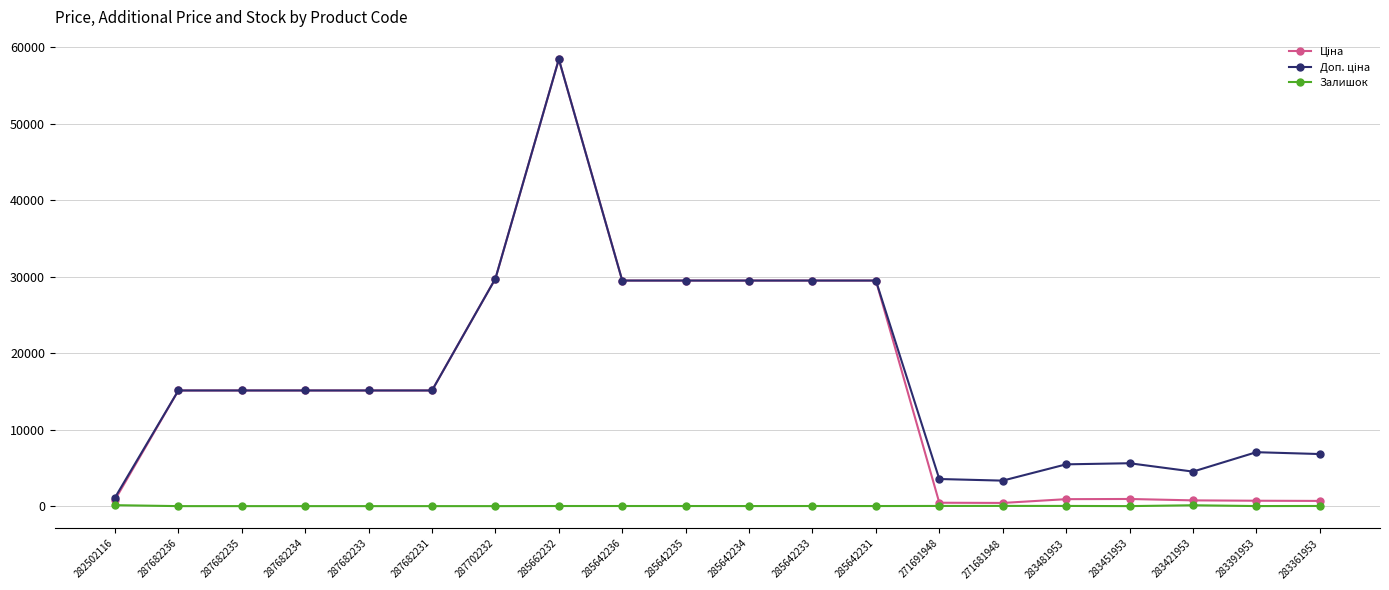

What is the difference between the highest and lowest values at 287682231?

15120.0